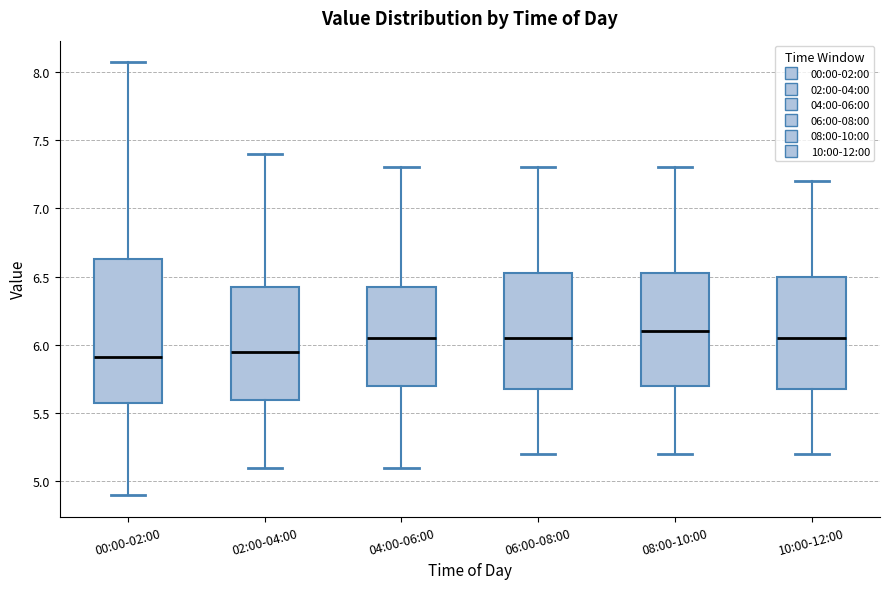

Where is the lower edge of the box for 06:00-08:00 on the y-axis? The values are not printed on the chart, so give them approximately, as read against the axis.

5.70